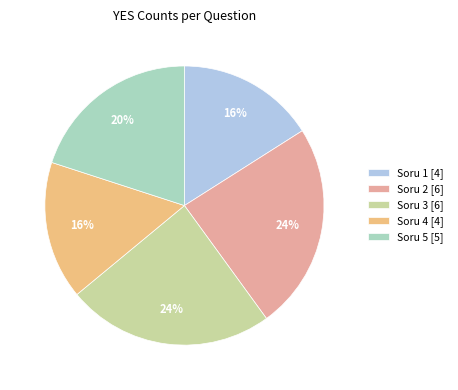

Is it true that Soru 3 [6] is 24% of the pie?

True